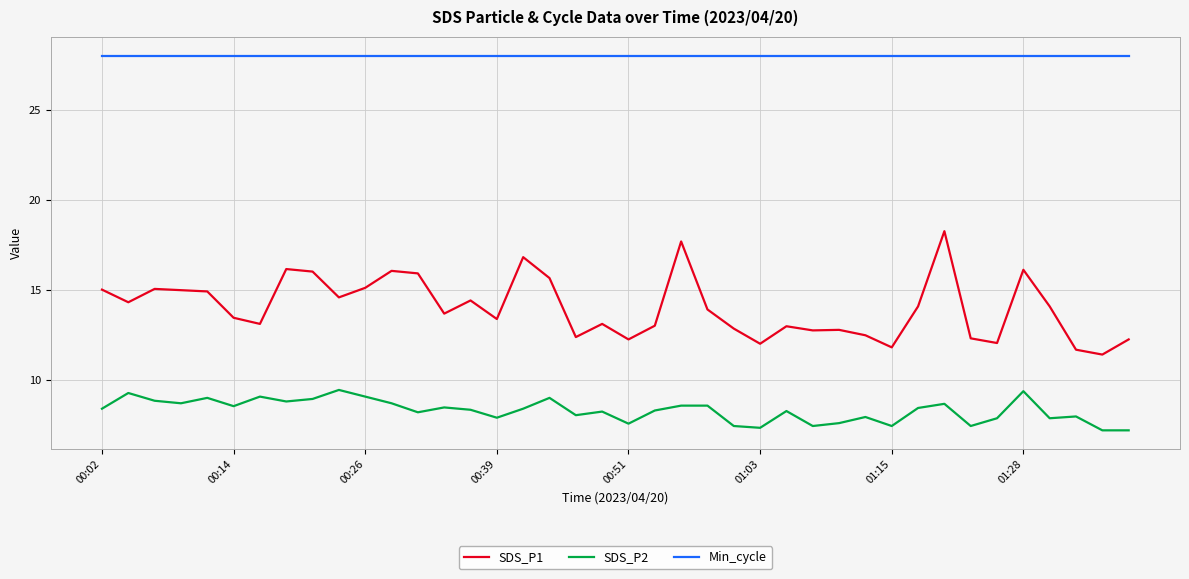

List the series in order of their overall mean, lowest first.

SDS_P2, SDS_P1, Min_cycle